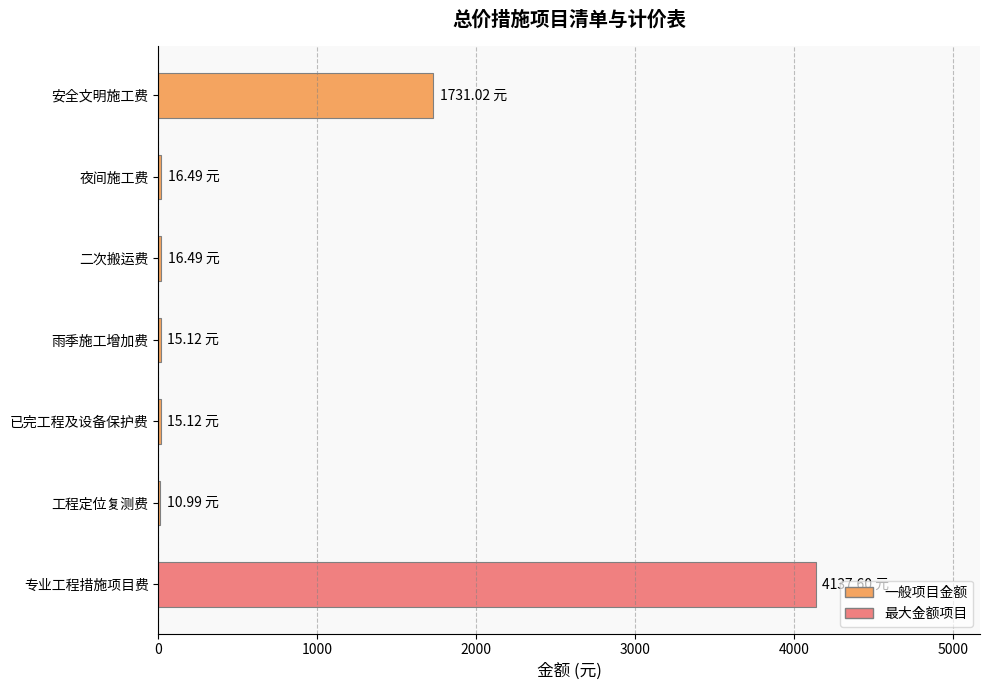

Between 雨季施工增加费 and 专业工程措施项目费, which is larger?

专业工程措施项目费